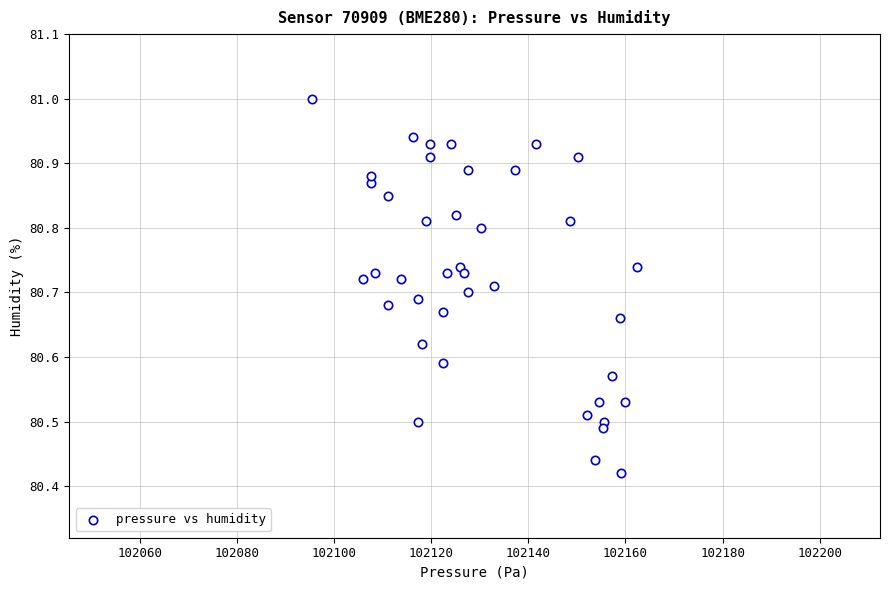

What is the range of Y values (max minus min)?

0.6